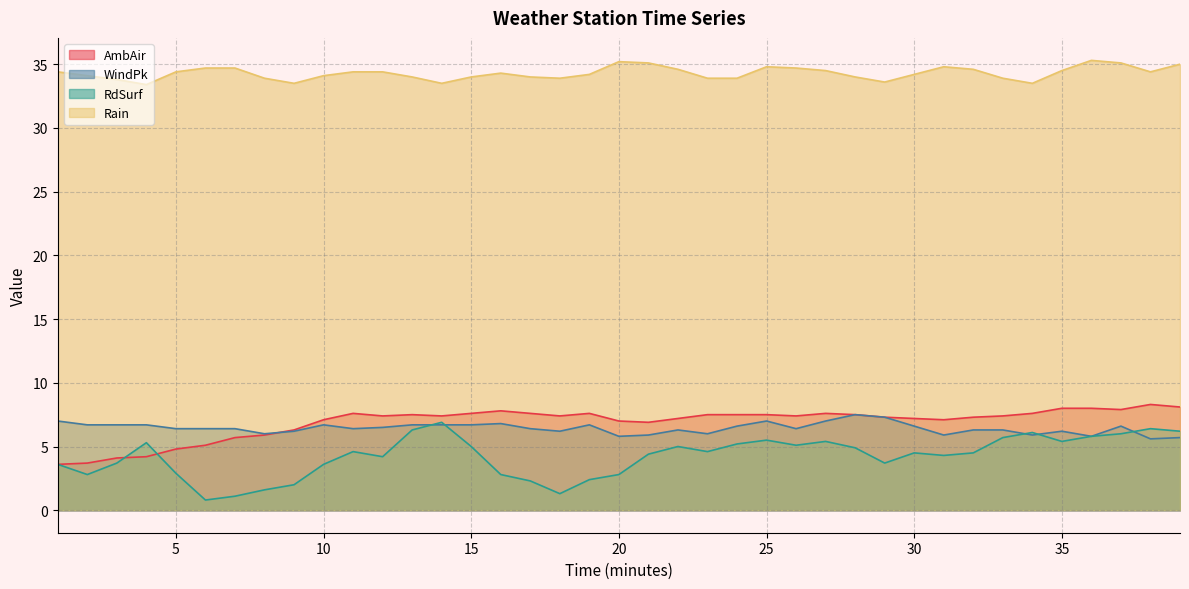

Reading left to right, what are all the values shown in this chart?

AmbAir: 1=3.6	2=3.7	3=4.1	4=4.2	5=4.8	6=5.1	7=5.7	8=5.9	9=6.3	10=7.1	11=7.6	12=7.4	13=7.5	14=7.4	15=7.6	16=7.8	17=7.6	18=7.4	19=7.6	20=7.0	21=6.9	22=7.2	23=7.5	24=7.5	25=7.5	26=7.4	27=7.6	28=7.5	29=7.3	30=7.2	31=7.1	32=7.3	33=7.4	34=7.6	35=8.0	36=8.0	37=7.9	38=8.3	39=8.1
WindPk: 1=7.0	2=6.7	3=6.7	4=6.7	5=6.4	6=6.4	7=6.4	8=6.0	9=6.2	10=6.7	11=6.4	12=6.5	13=6.7	14=6.7	15=6.7	16=6.8	17=6.4	18=6.2	19=6.7	20=5.8	21=5.9	22=6.3	23=6.0	24=6.6	25=7.0	26=6.4	27=7.0	28=7.5	29=7.3	30=6.6	31=5.9	32=6.3	33=6.3	34=5.9	35=6.2	36=5.8	37=6.6	38=5.6	39=5.7
RdSurf: 1=3.6	2=2.8	3=3.7	4=5.3	5=2.9	6=0.8	7=1.1	8=1.6	9=2.0	10=3.6	11=4.6	12=4.2	13=6.3	14=6.9	15=5.0	16=2.8	17=2.3	18=1.3	19=2.4	20=2.8	21=4.4	22=5.0	23=4.6	24=5.2	25=5.5	26=5.1	27=5.4	28=4.9	29=3.7	30=4.5	31=4.3	32=4.5	33=5.7	34=6.1	35=5.4	36=5.8	37=6.0	38=6.4	39=6.2
Rain: 1=34.4	2=34.1	3=33.8	4=33.4	5=34.4	6=34.7	7=34.7	8=33.9	9=33.5	10=34.1	11=34.4	12=34.4	13=34.0	14=33.5	15=34.0	16=34.3	17=34.0	18=33.9	19=34.2	20=35.2	21=35.1	22=34.6	23=33.9	24=33.9	25=34.8	26=34.7	27=34.5	28=34.0	29=33.6	30=34.2	31=34.8	32=34.6	33=33.9	34=33.5	35=34.5	36=35.3	37=35.1	38=34.4	39=35.0